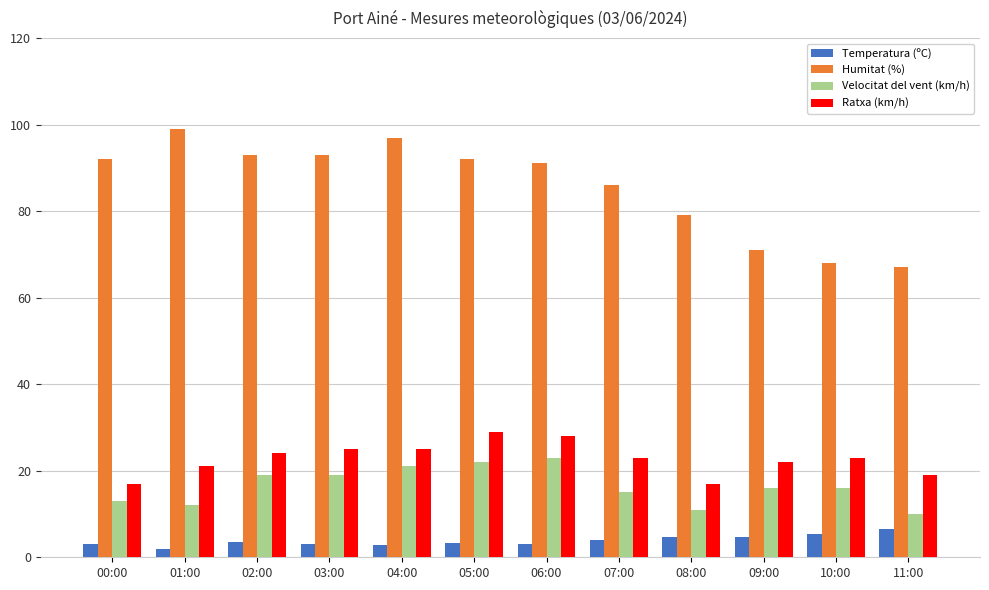

How many series are shown in this chart?

4